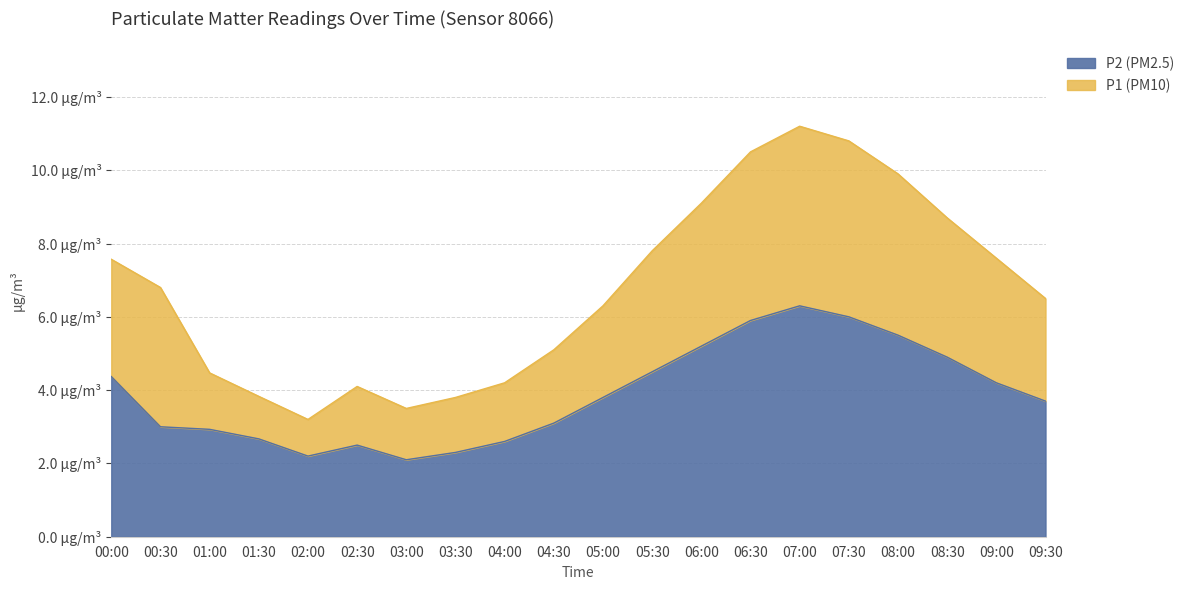

Reading left to right, list all the values displayed in this chart.

P1: 7.6	6.8	4.5	3.8	3.2	4.1	3.5	3.8	4.2	5.1	6.3	7.8	9.1	10.5	11.2	10.8	9.9	8.7	7.6	6.5
P2: 4.4	3.0	2.9	2.7	2.2	2.5	2.1	2.3	2.6	3.1	3.8	4.5	5.2	5.9	6.3	6.0	5.5	4.9	4.2	3.7